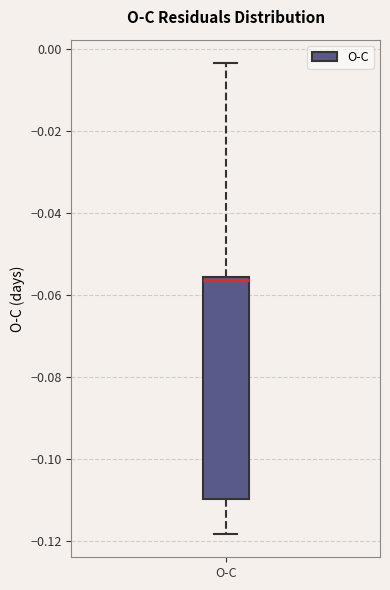

Read this box plot against the y-axis: the position of the median line, the range covered by the box, and the ends of both whiskers. The values are not printed on the chart, so give them approximately, as read against the axis.

median -0.056 (just below the box's upper edge), box -0.110 to -0.056, whiskers -0.118 to -0.004